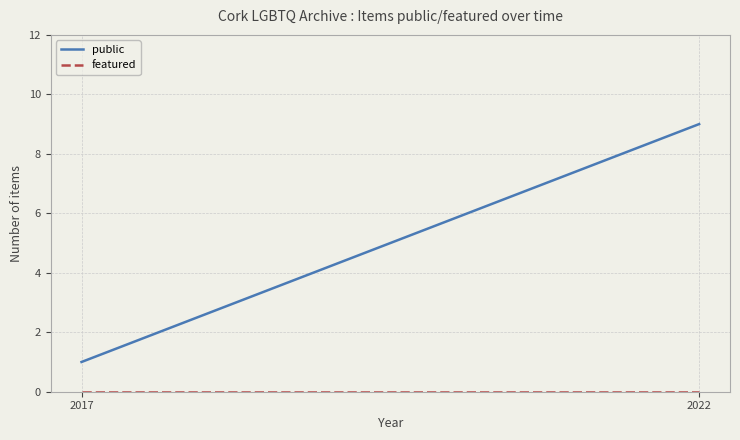

True or false: featured has a value of 0 at 2022.

True